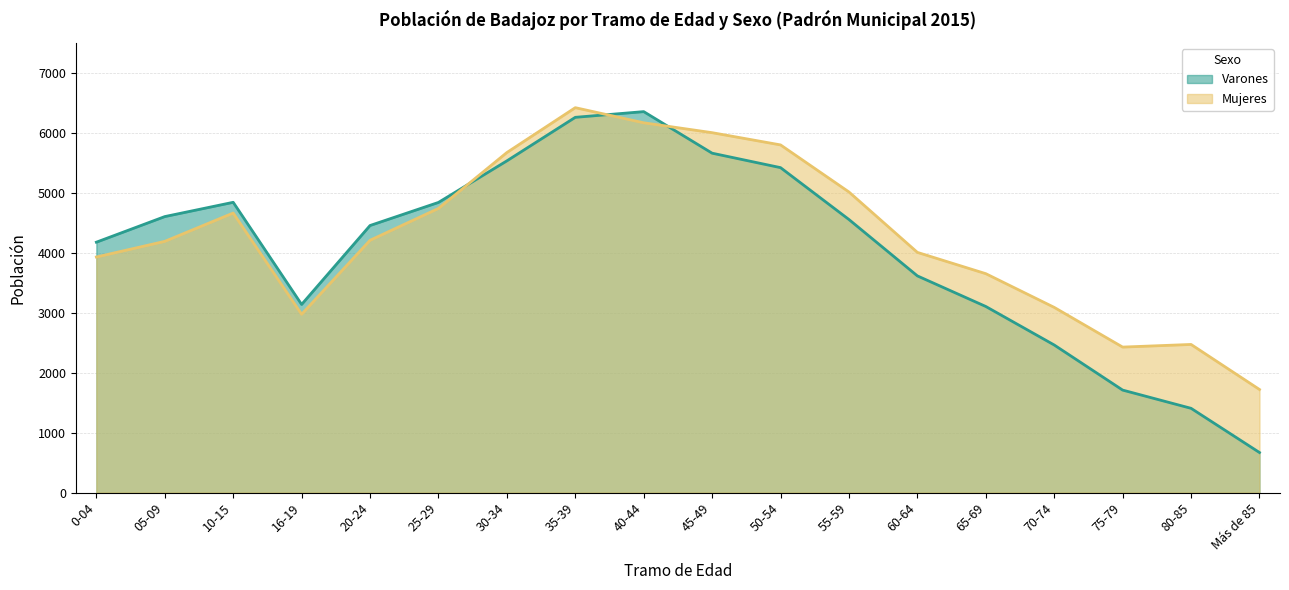

At 65-69, list the series in order from smallest to largest.

Varones, Mujeres